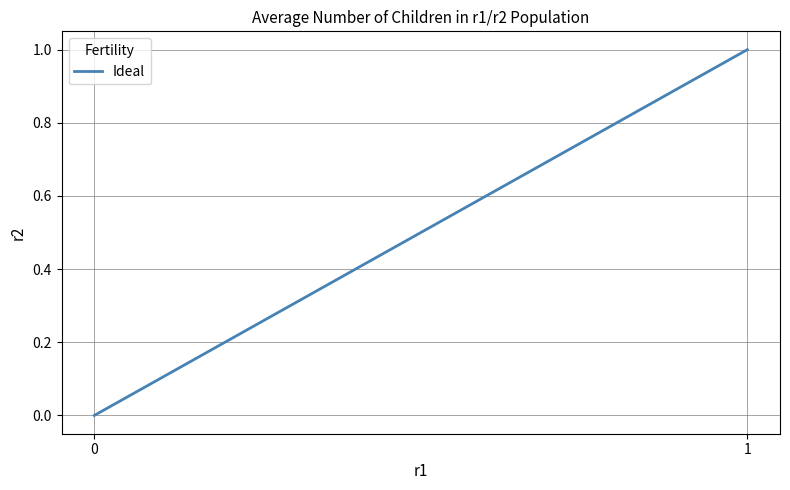

Is it true that the value at 0 is 0?

False